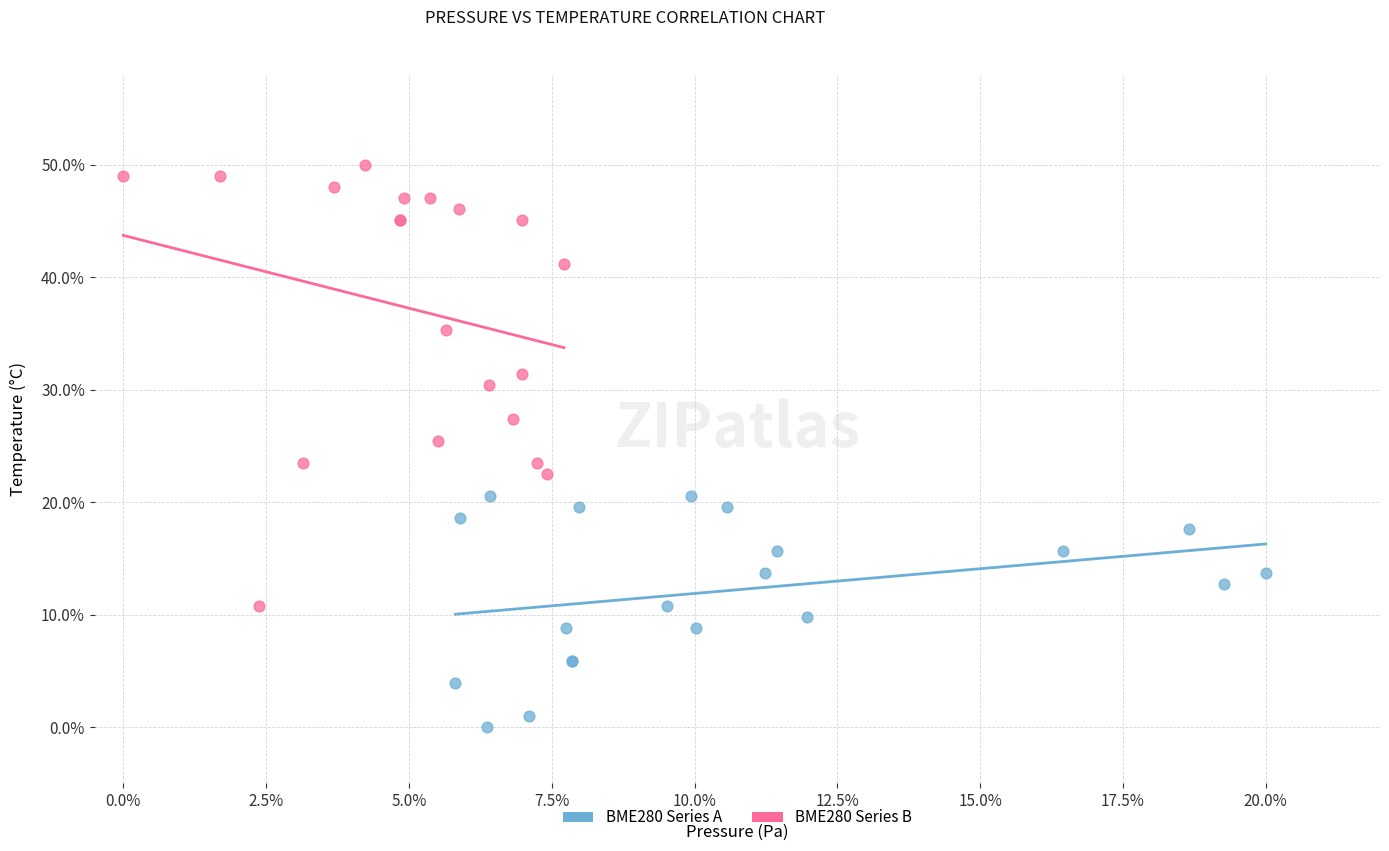

Which series reaches the minimum Y coordinate?

BME280 Series A